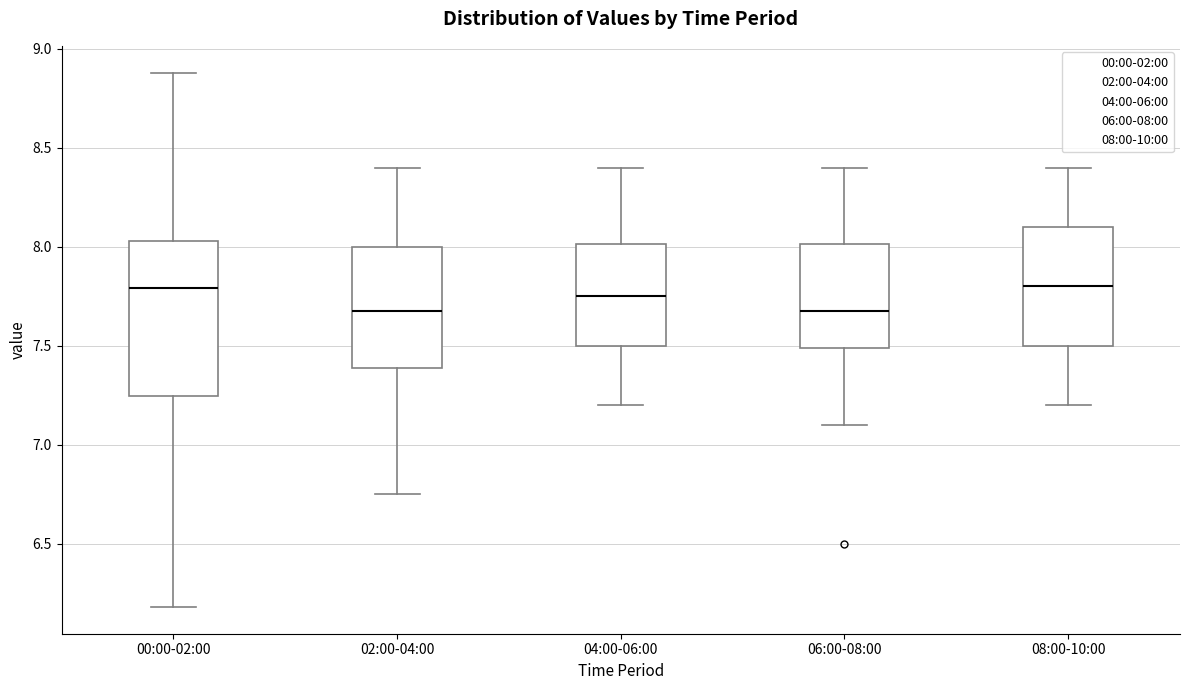

Where is the lower edge of the box for 02:00-04:00 on the y-axis? The values are not printed on the chart, so give them approximately, as read against the axis.

7.40